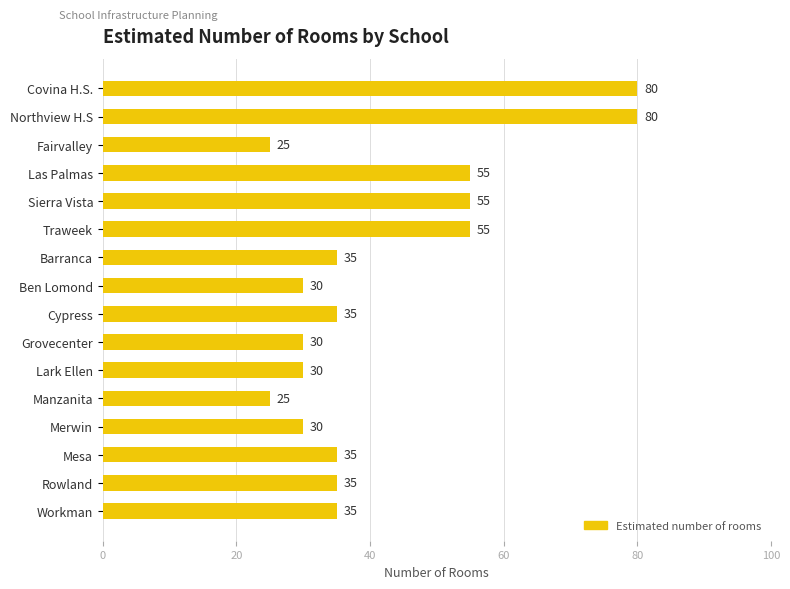

What is the ratio of the value at Lark Ellen to the value at Las Palmas?

0.5